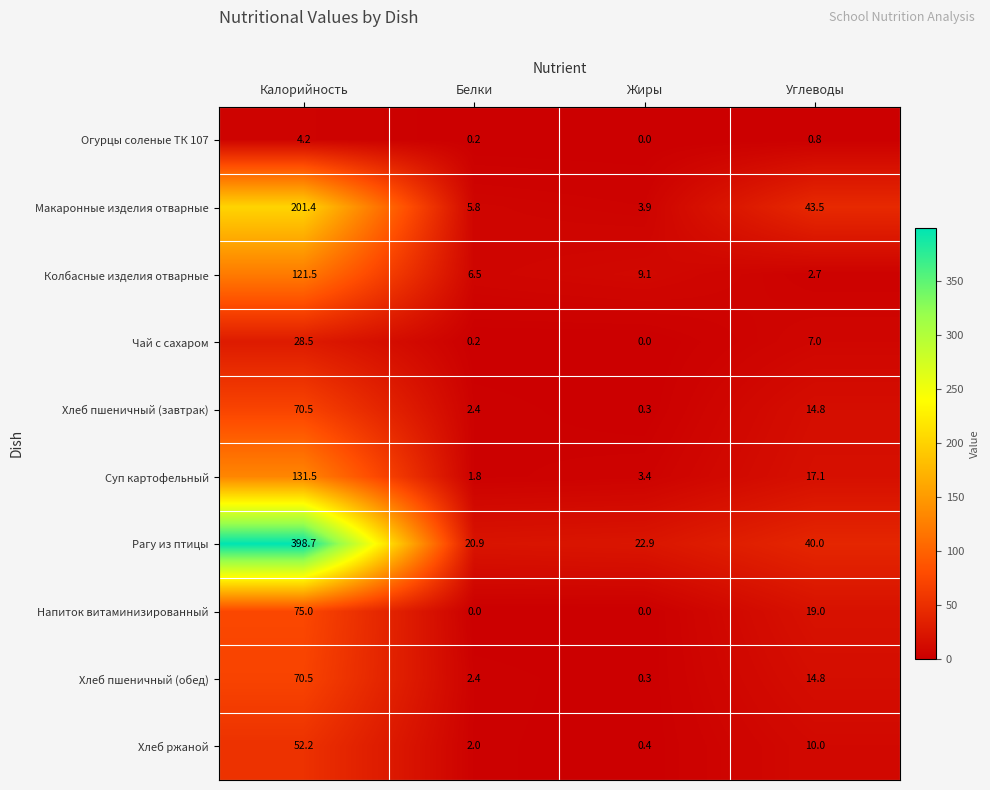

How many data points does each series have?

4